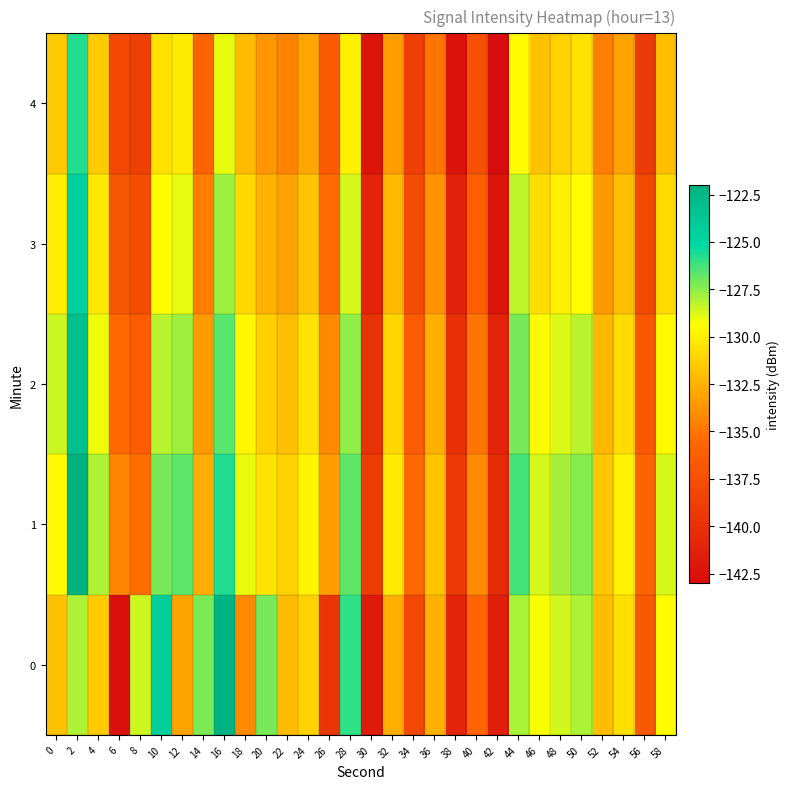

Between 52 and 16, which is larger?

16